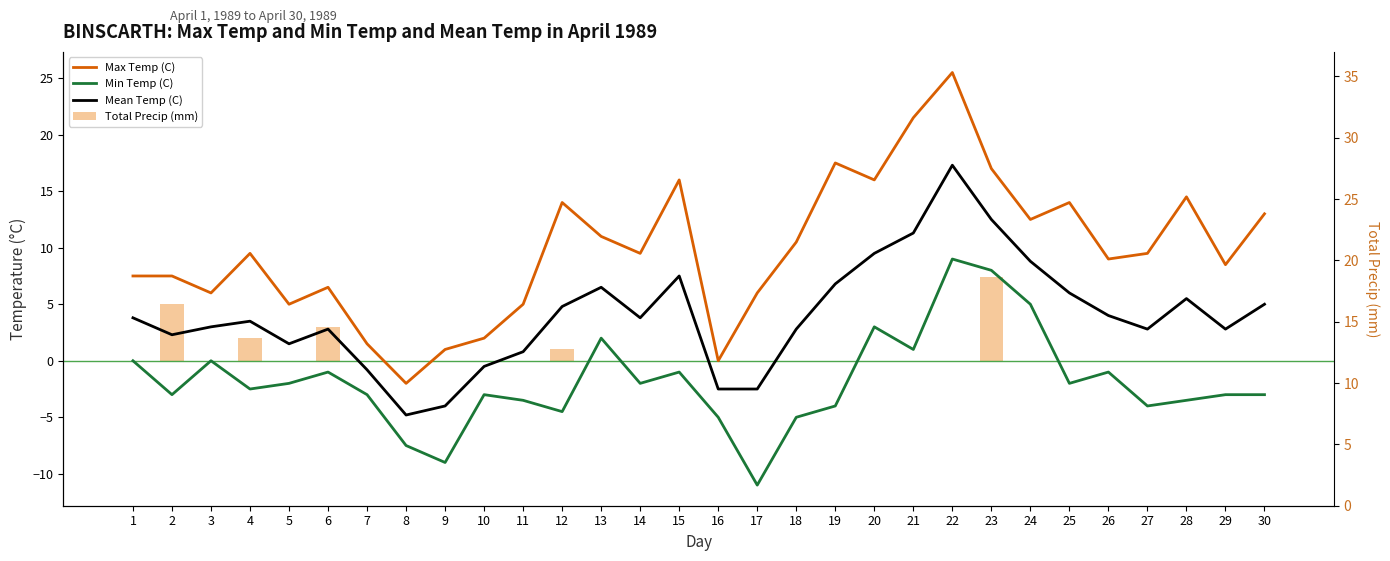

Which category has the highest value across all series?

22